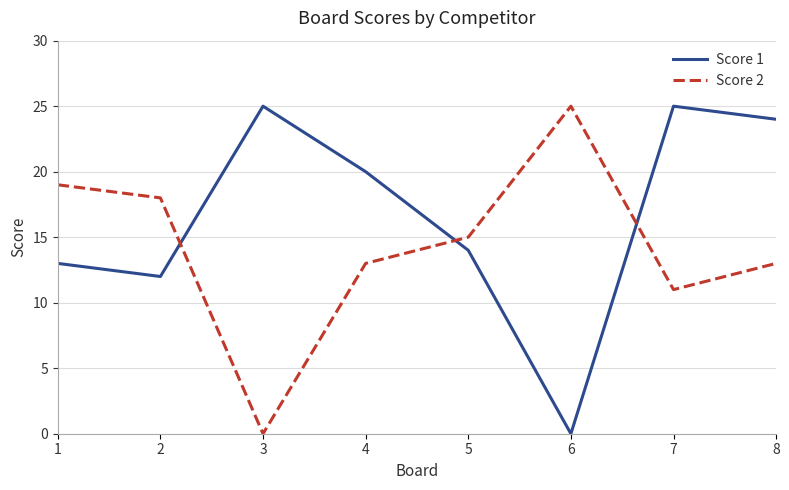

True or false: Score 2 has more than 2 points higher than both neighbors.

False